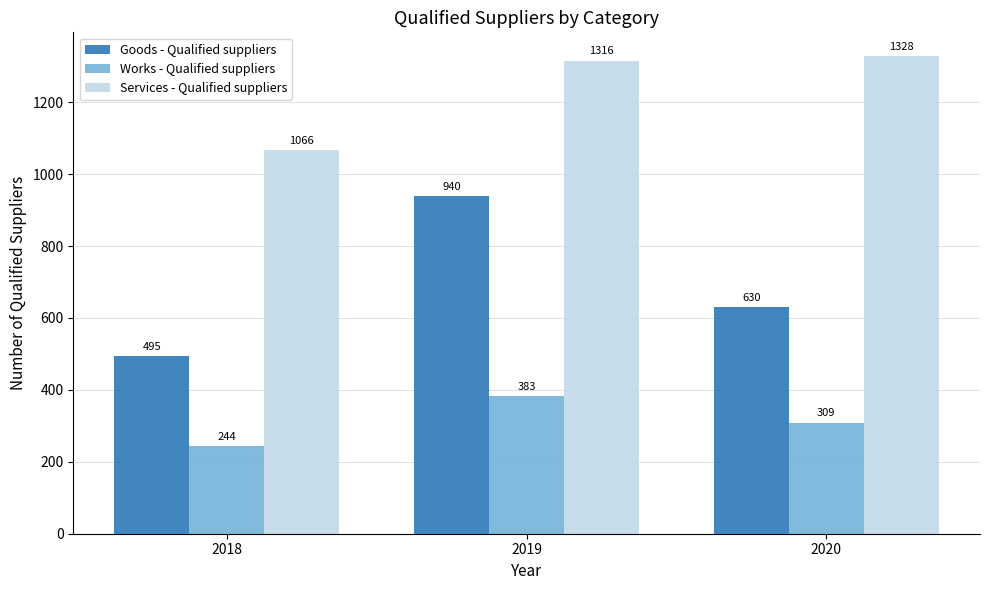

What is the difference between the Goods - Qualified suppliers values at 2020 and 2019?

310